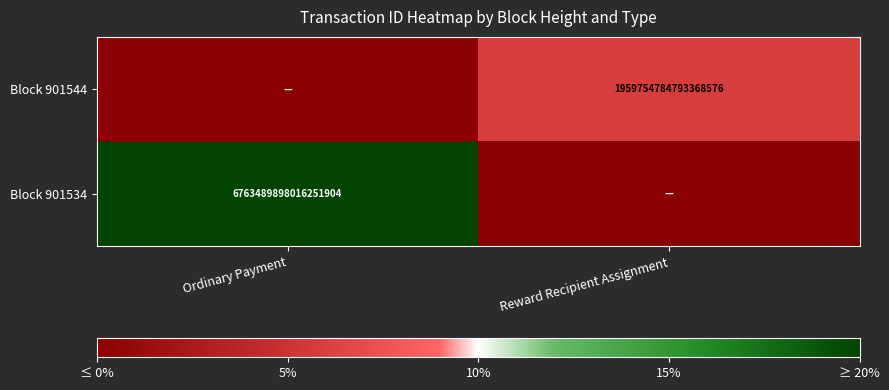

True or false: Block 901544 has a value of 587437587098559744 at Reward Recipient Assignment.

False